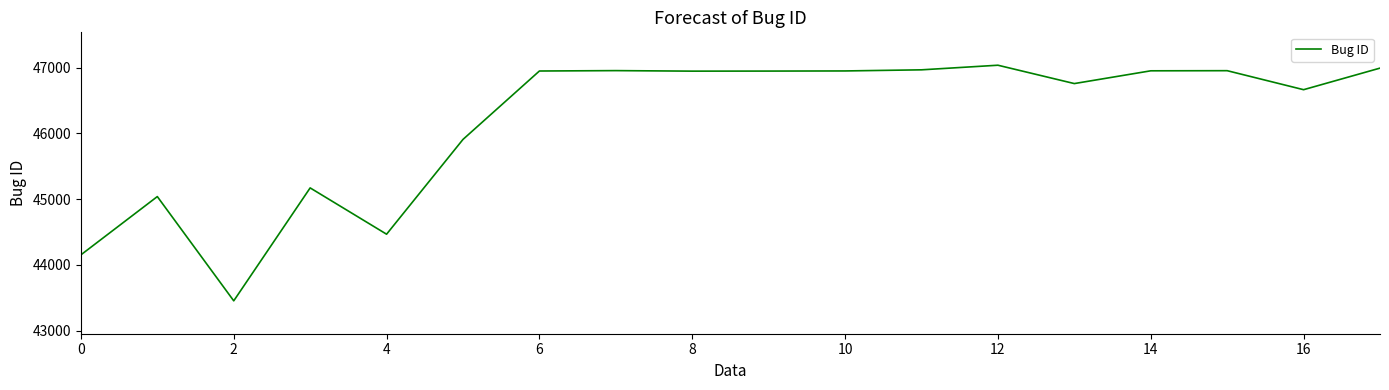

What is the maximum value shown in the chart?

47037